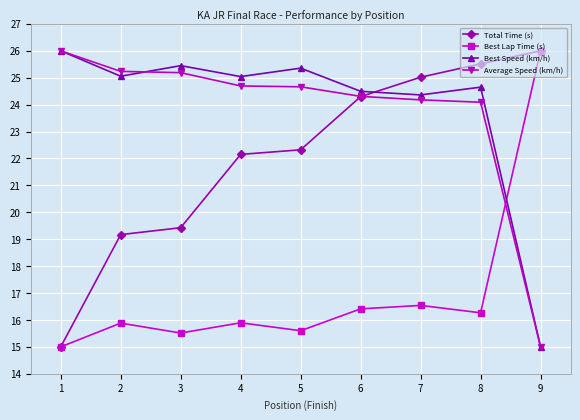

What is the difference between the highest and lowest values at 4?

9.1